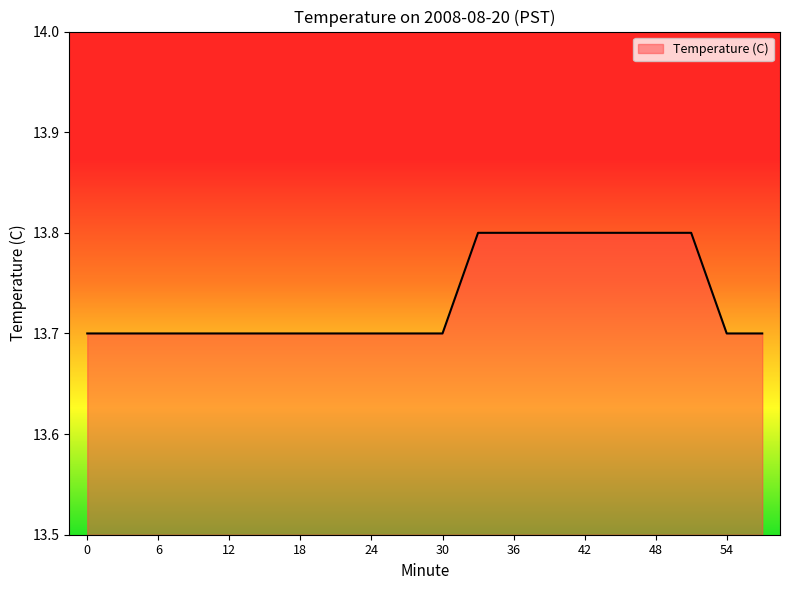

What is the difference between the maximum and minimum values?

0.1